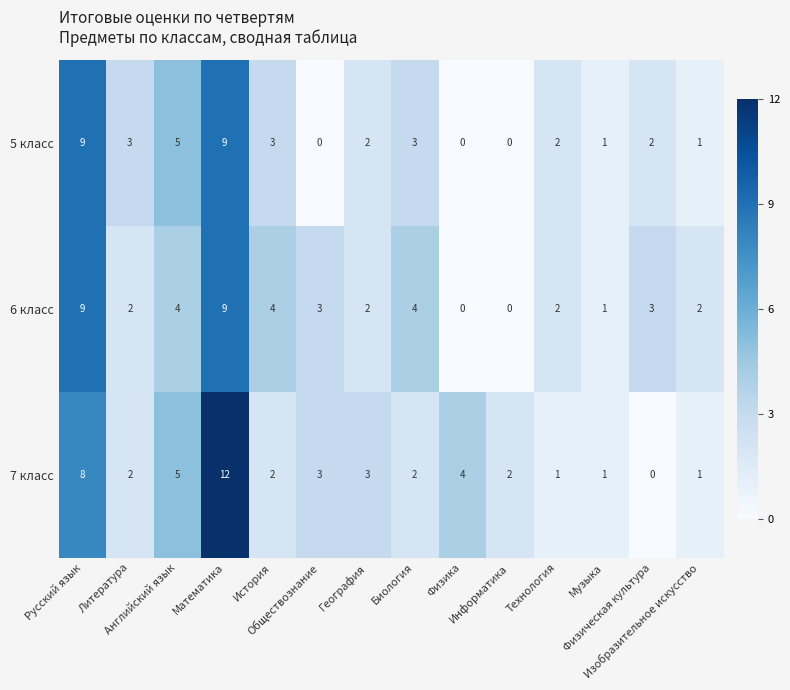

What is the greatest value displayed?

12